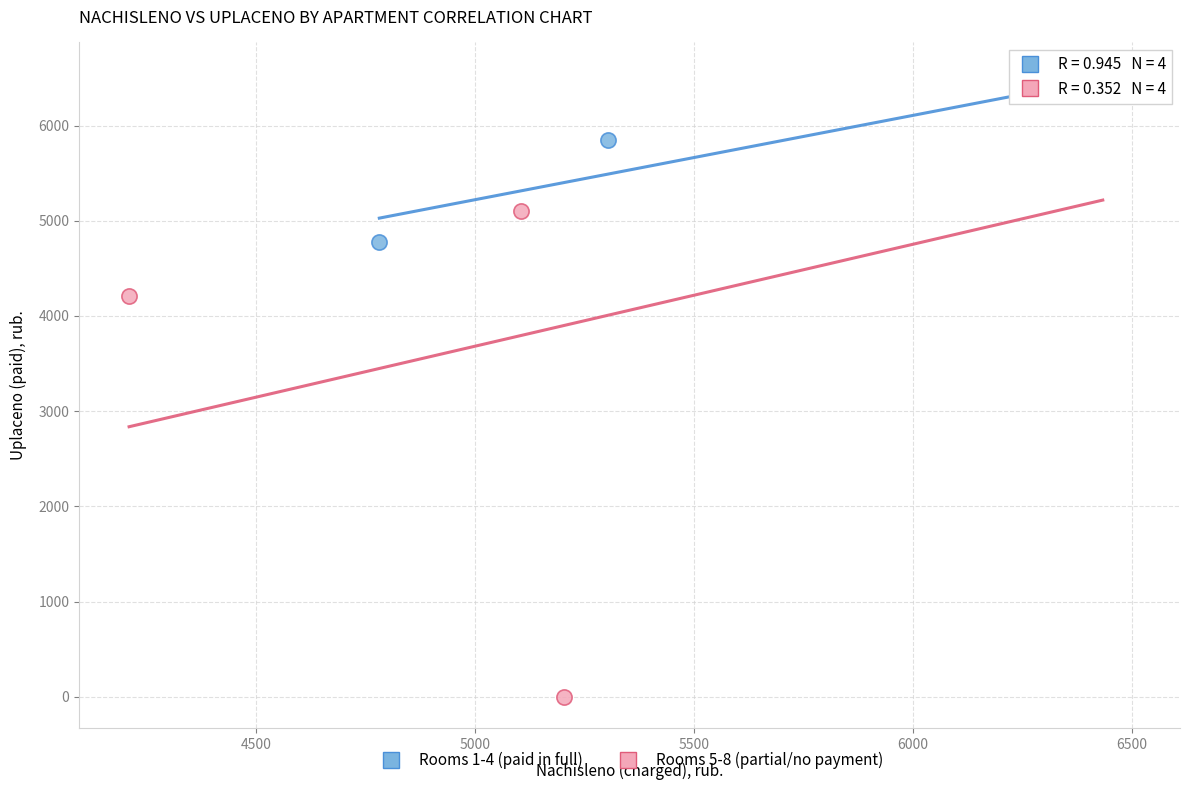

Which series has the largest Y range (max minus min)?

Rooms 5-8 (partial/no payment)